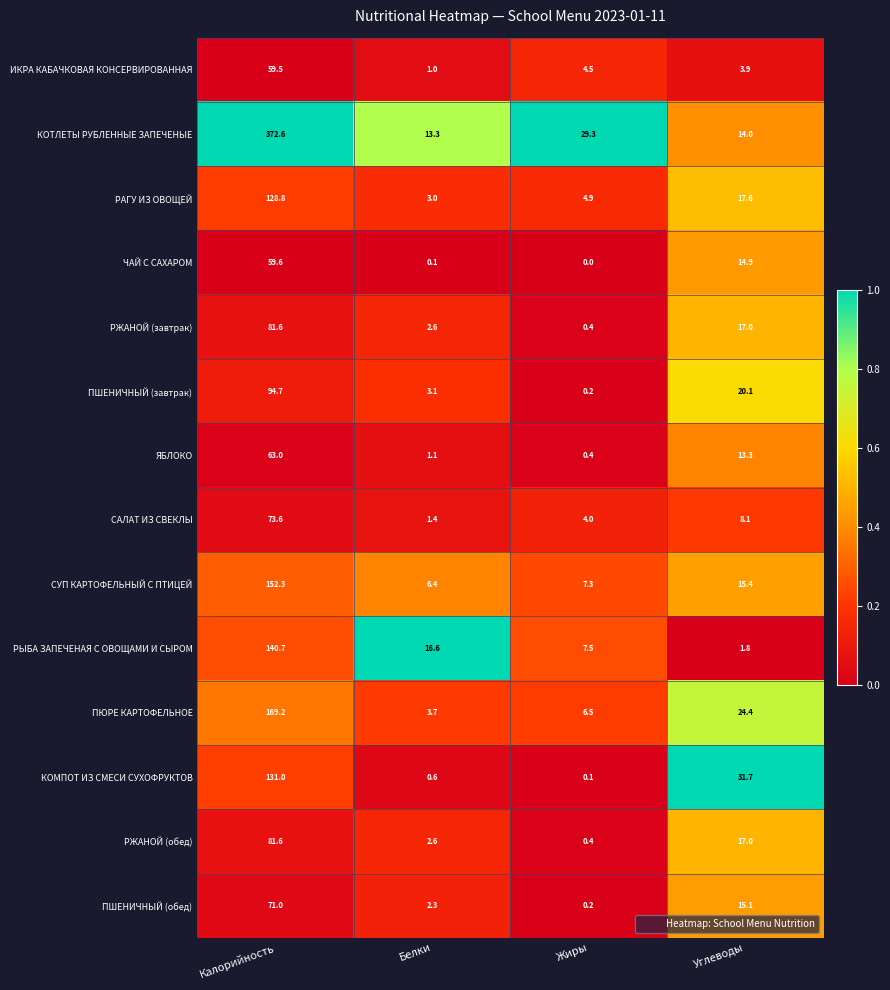

At which category does the chart reach its peak across all series?

Калорийность